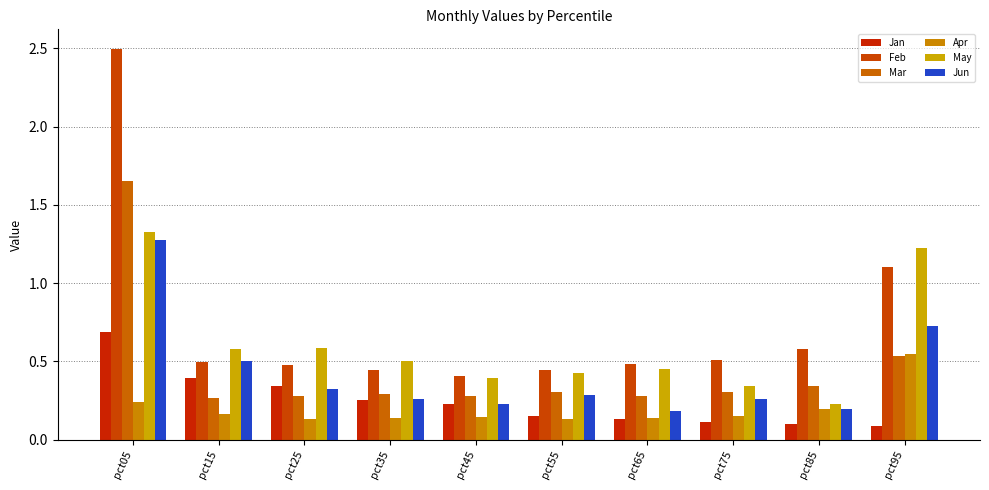

Count the number of data series in this chart.

6